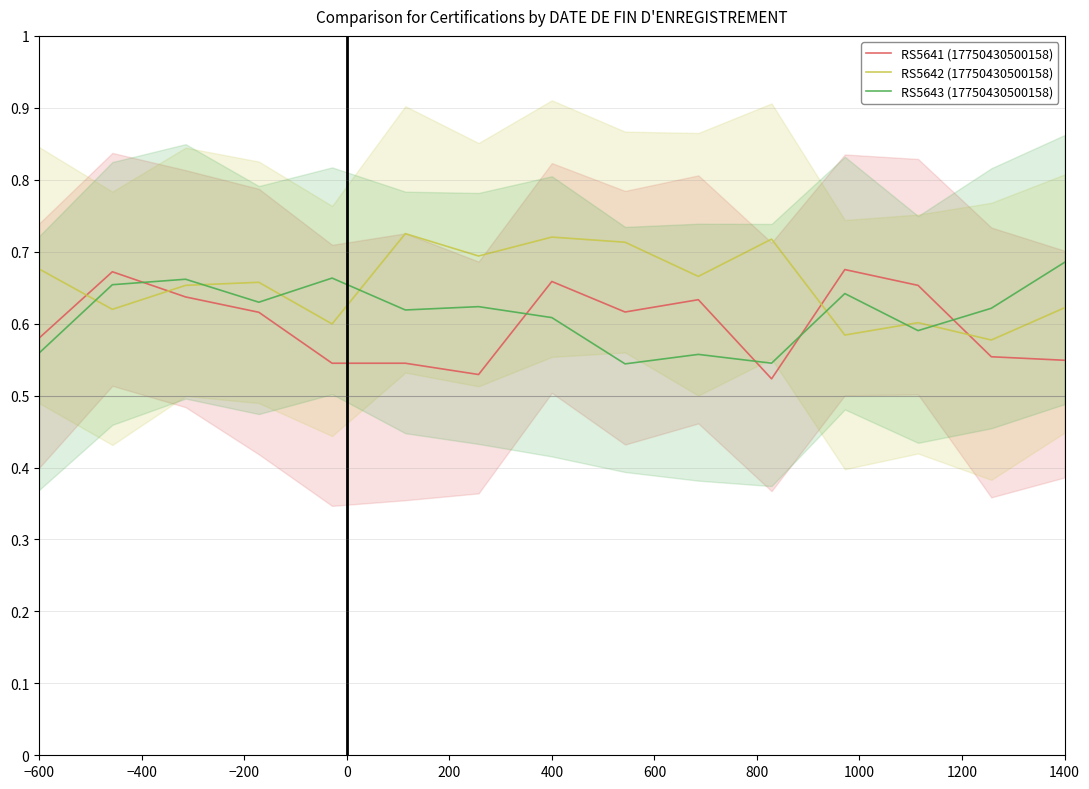

What is the difference between the second highest and minimum values in the RS5643 (17750430500158) series?

0.1